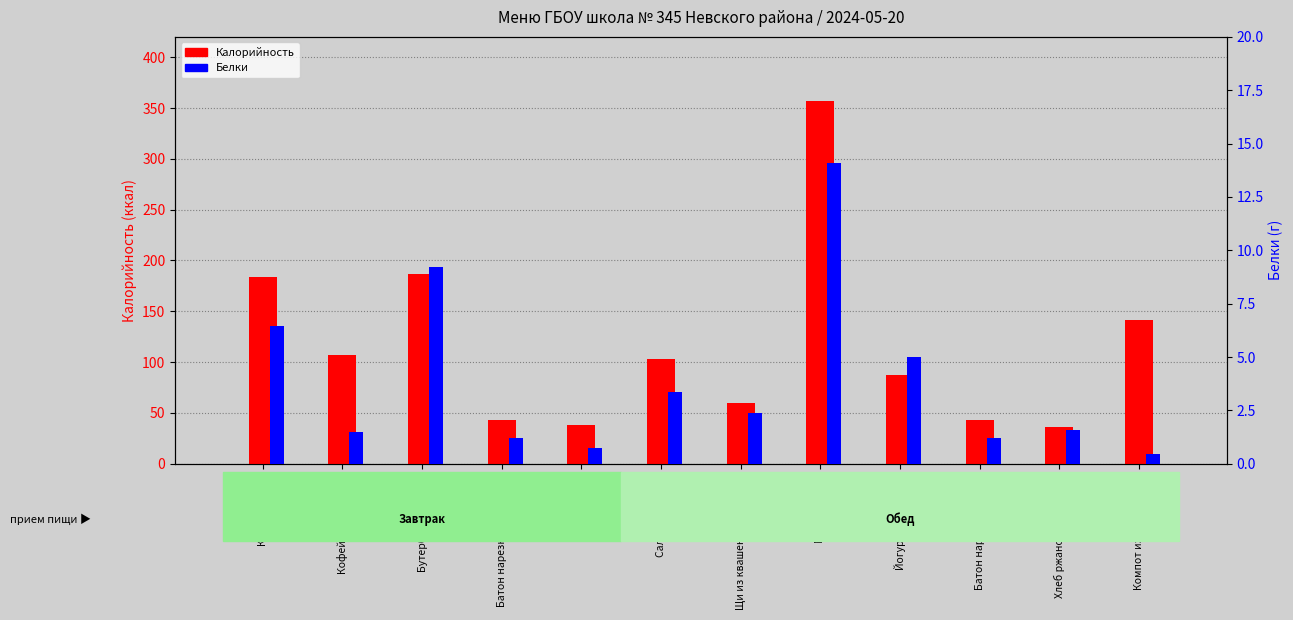

What is the value of the Белки bar at the 3rd from the left?

9.2